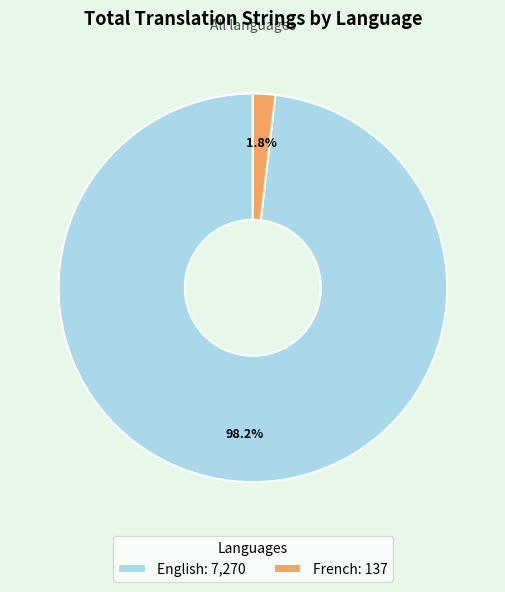

Count the number of slices in the pie.

2